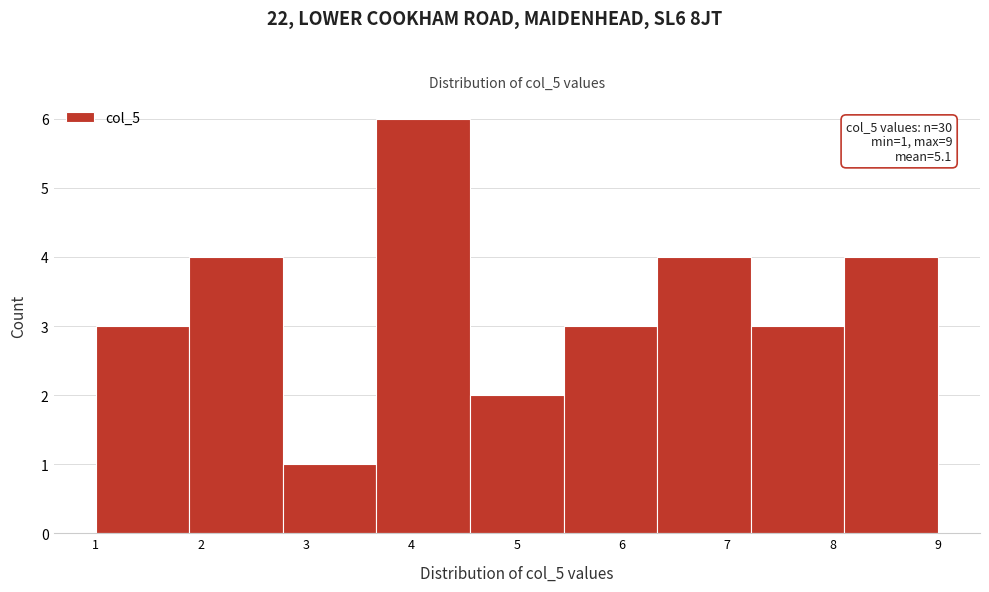

Which range on the x-axis has the tallest bar?

3.7 to 4.6